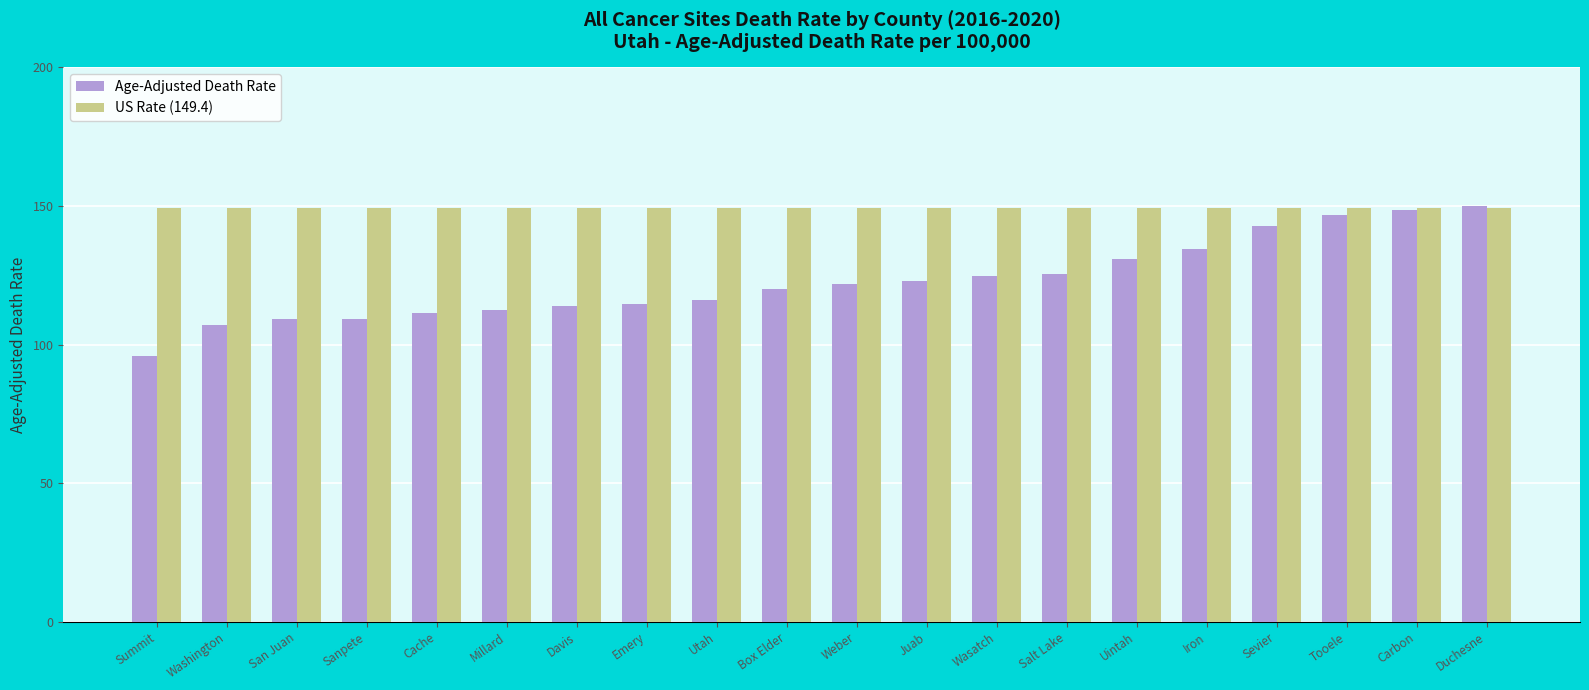

At how many categories does at least one series exceed 143?

20